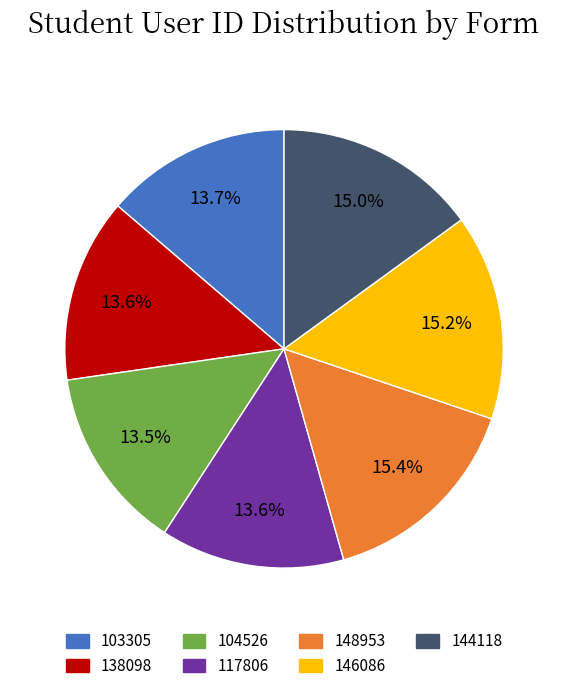

Does any single category account for the majority?

No